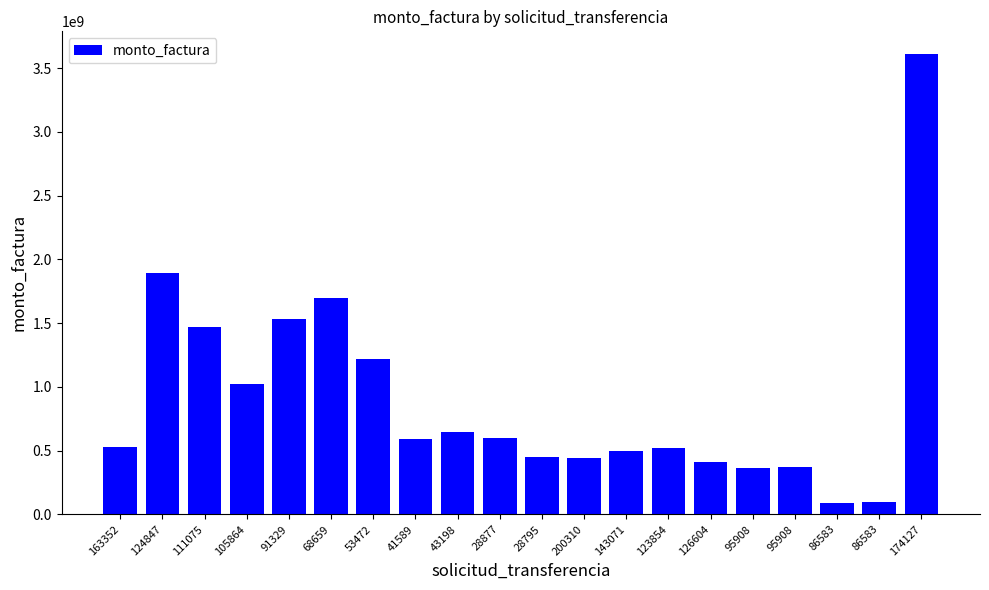

The chart shows a value of 196526667 at 126604. True or false?

False